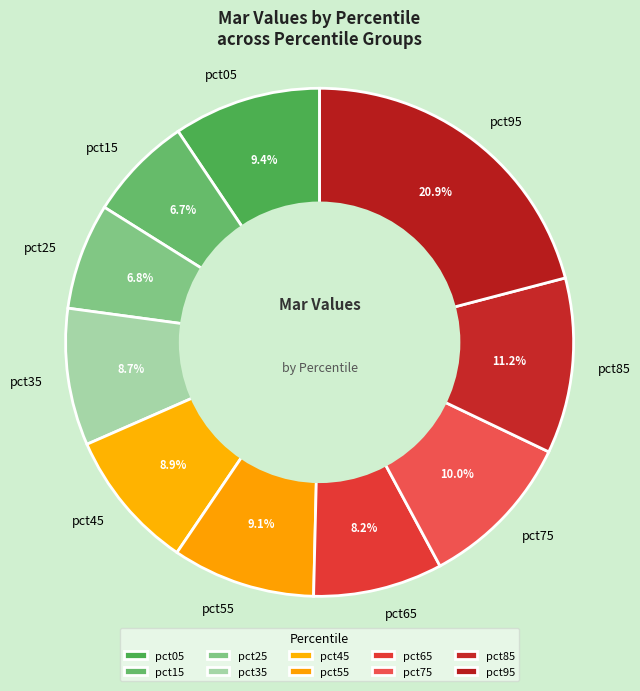

To the nearest percent, what percentage of the pie is pct85?

11%